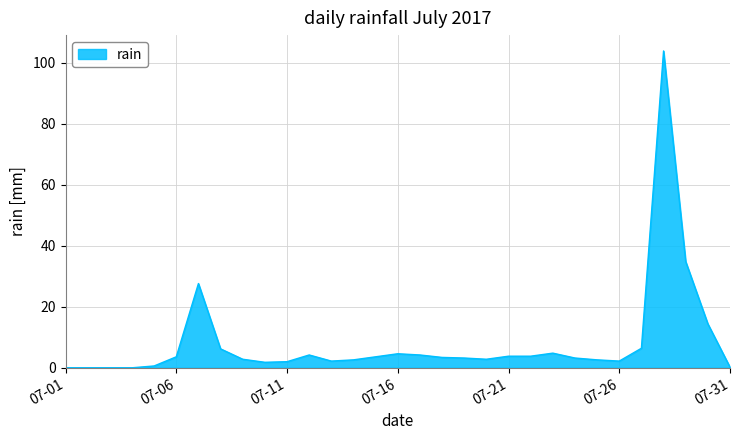

What is the greatest value displayed?

103.8